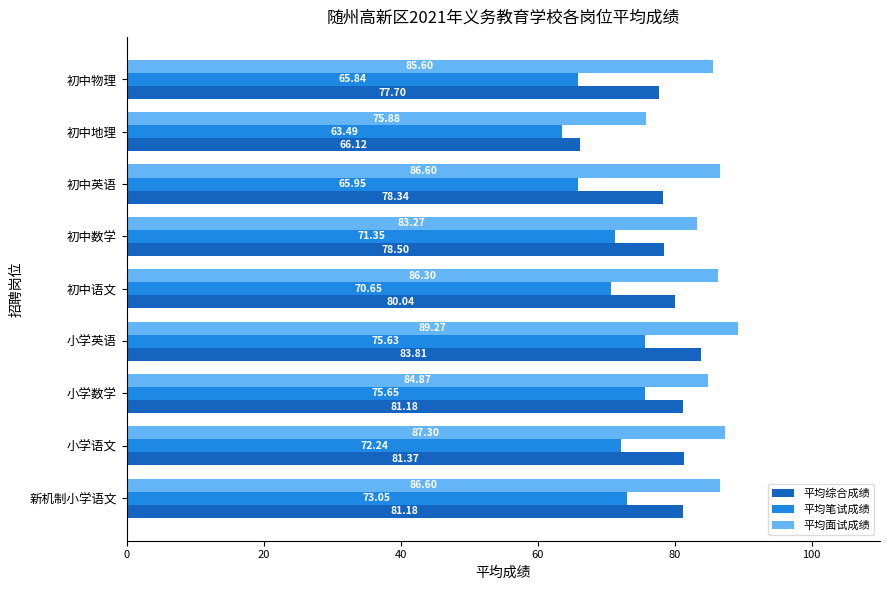

At how many categories does at least one series exceed 69?

9